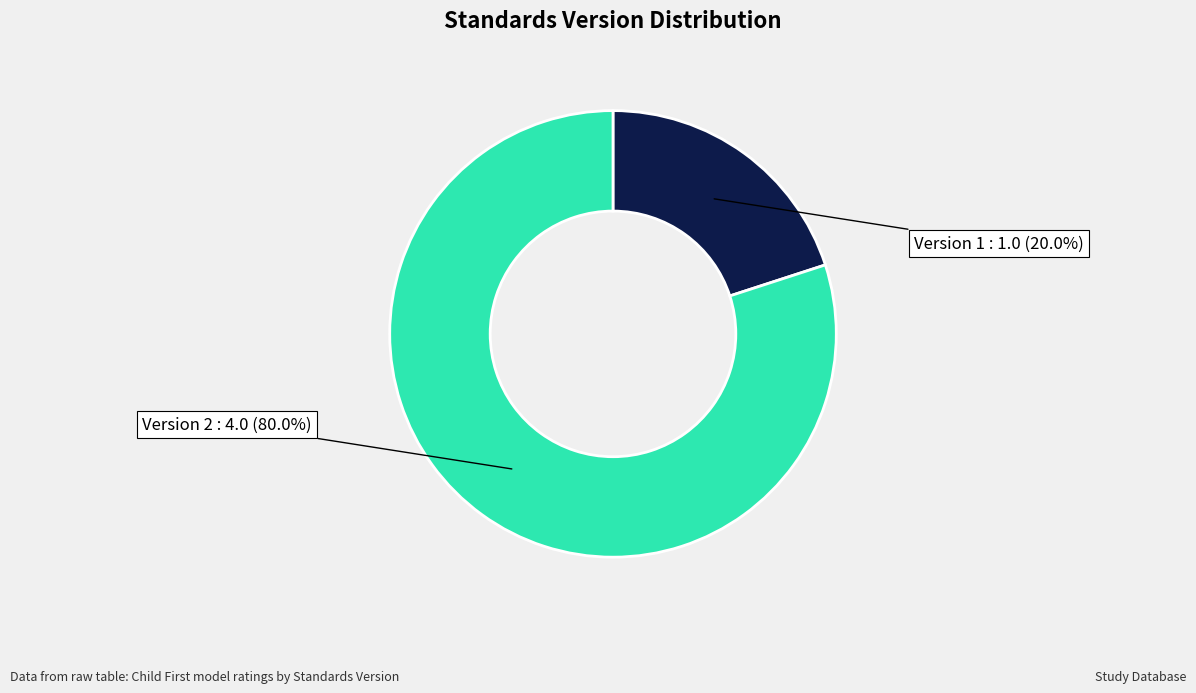

Is there any slice that represents more than half of the pie?

Yes